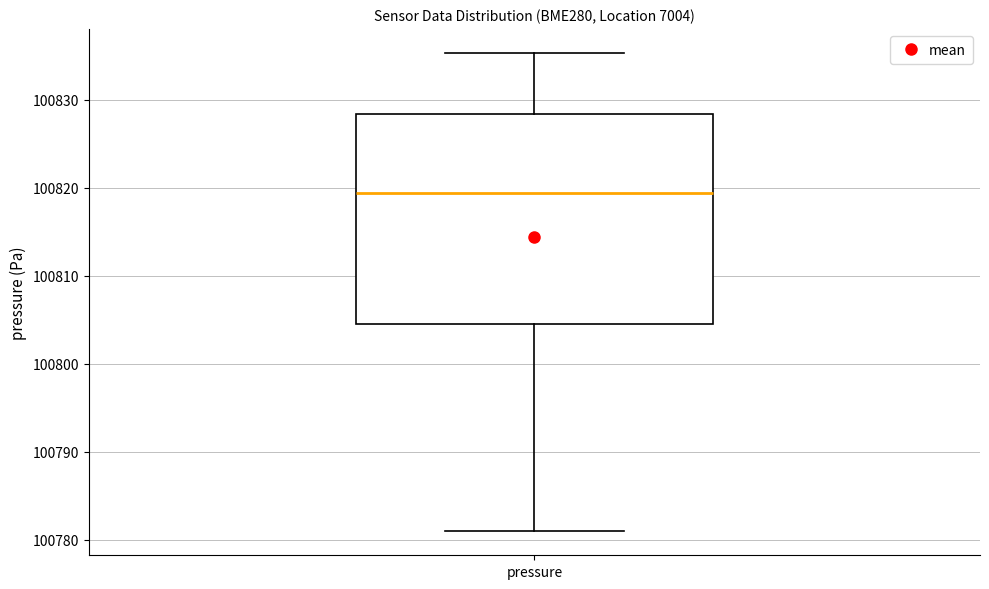

Read this box plot against the y-axis: the position of the median line, the range covered by the box, and the ends of both whiskers. The values are not printed on the chart, so give them approximately, as read against the axis.

median 100819, box 100804 to 100828, whiskers 100781 to 100835